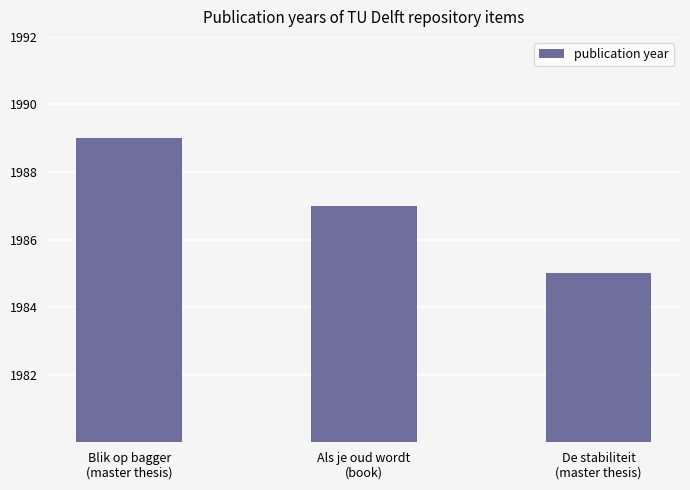

What is the difference between the second highest and minimum values?

2